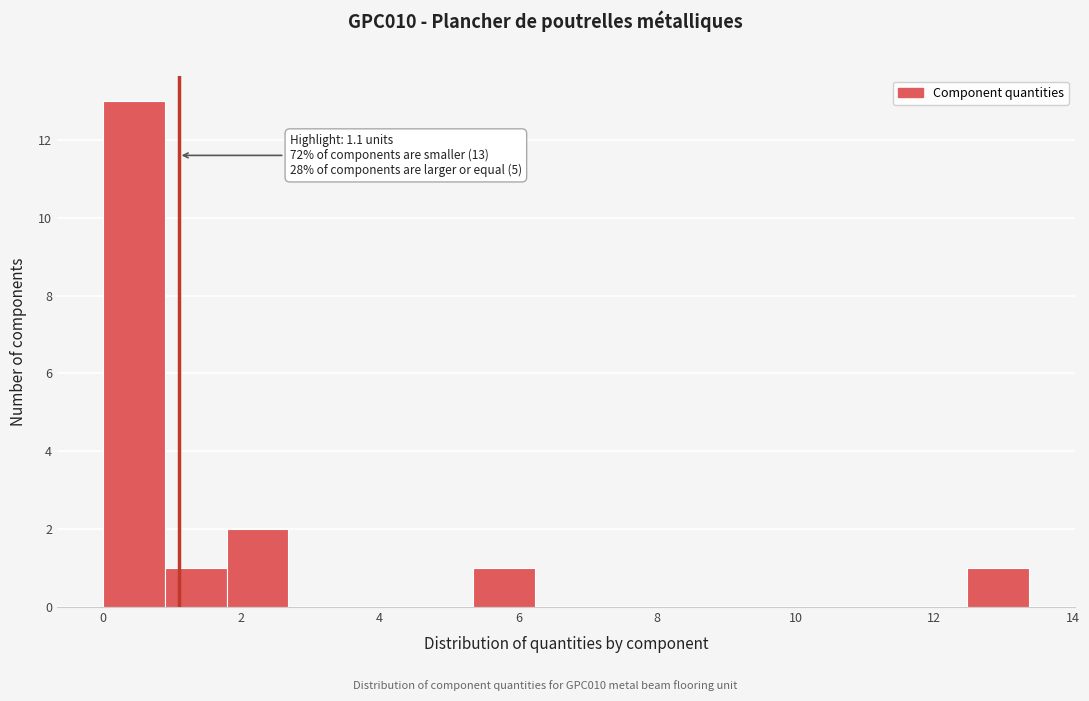

Over which range of the x-axis is the bar tallest?

0.0 to 1.0